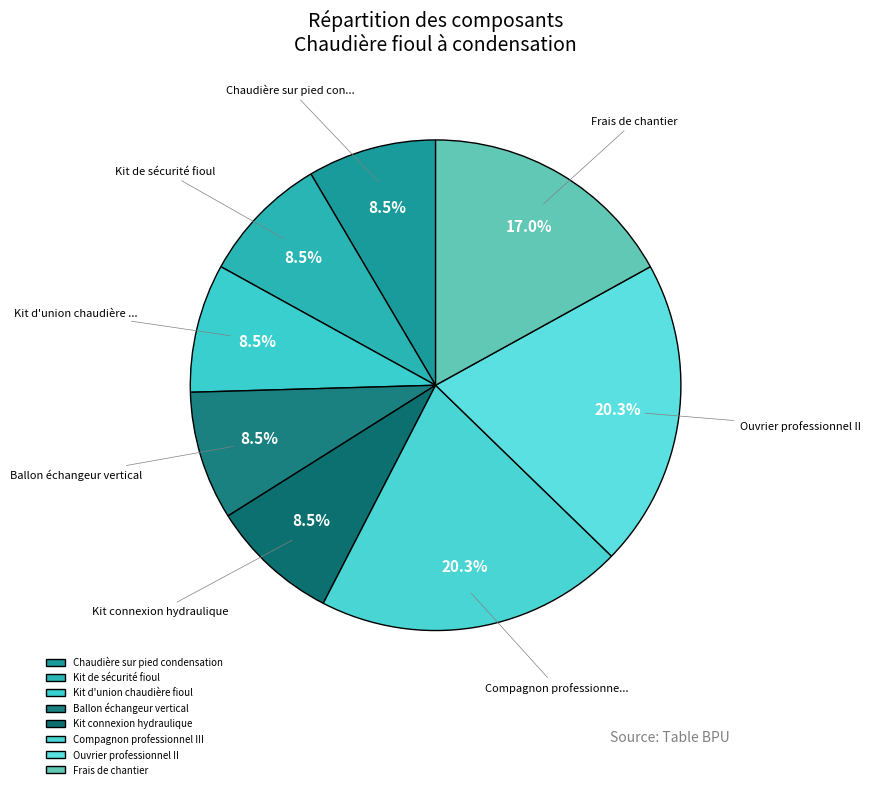

Which slice is the smallest?

Chaudière sur pied condensation